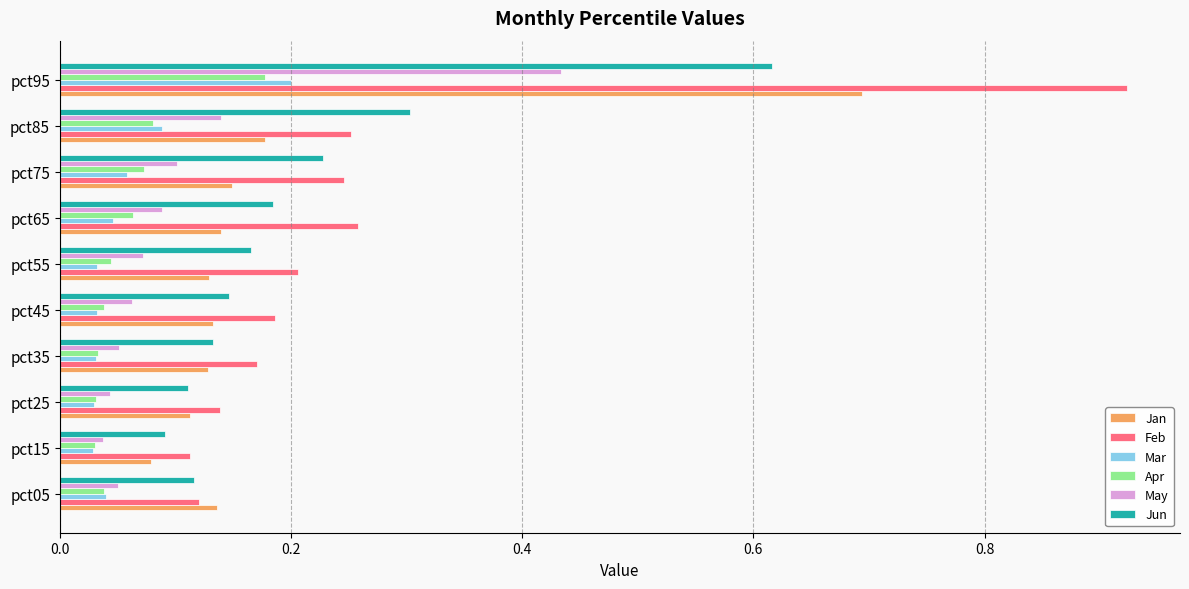

Which series has the widest spread of values?

Feb